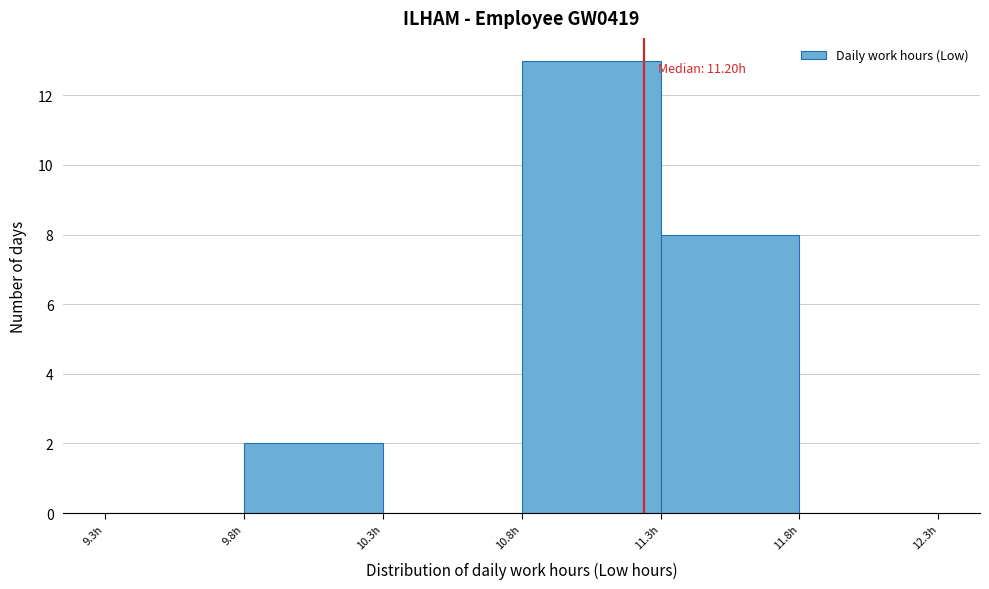

Reading left to right, extract all data points from this chart.

9.3h=0	9.8h=2	10.3h=0	10.8h=13	11.3h=8	11.8h=0